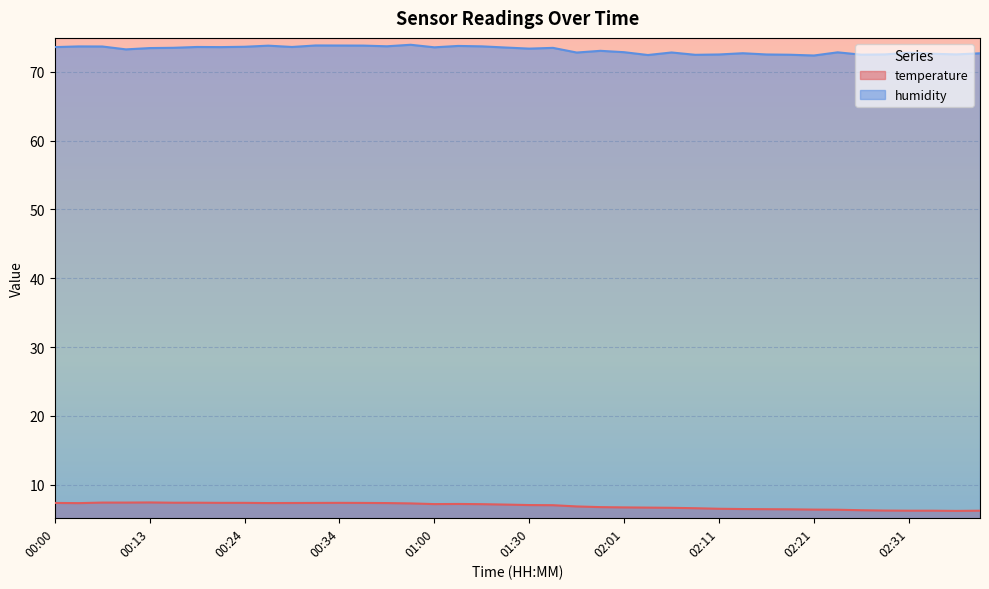

Where is temperature nearest to the value 6?

02:36